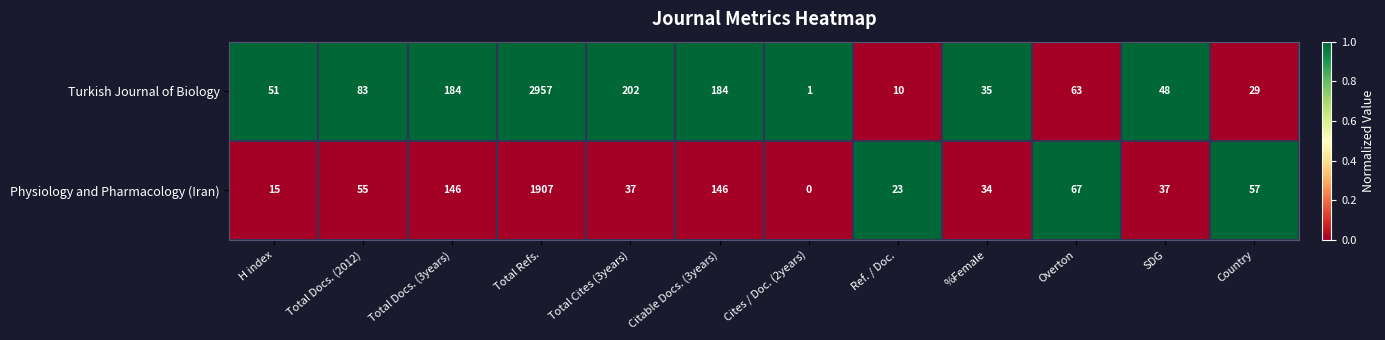

Reading left to right, transcribe all the data shown in this chart.

Turkish Journal of Biology: 51	83	184	2957	202	184	1	10	35	63	48	29
Physiology and Pharmacology (Iran): 15	55	146	1907	37	146	0	23	34	67	37	57